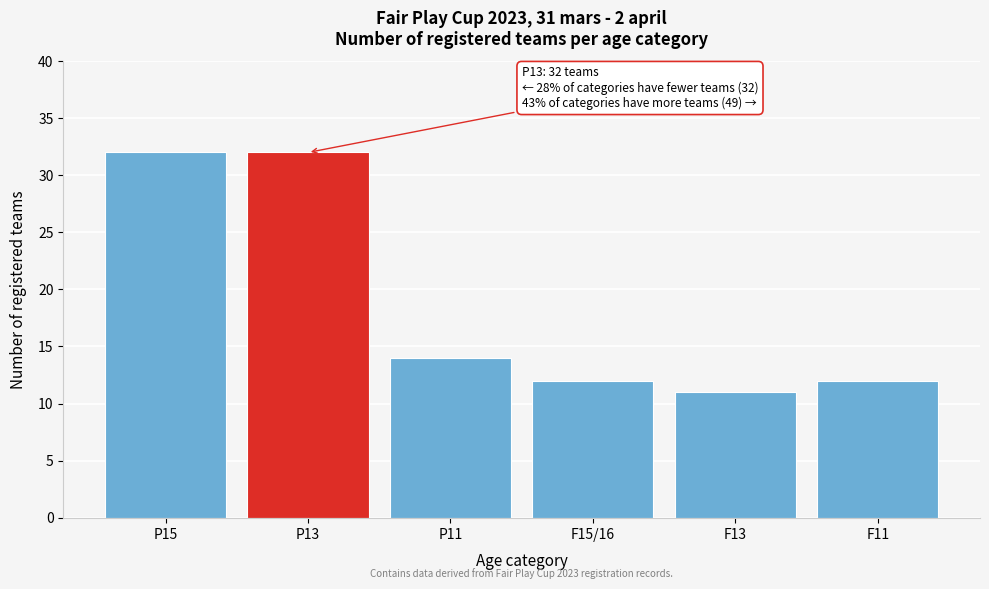

Reading left to right, transcribe all the data shown in this chart.

32	32	14	12	11	12